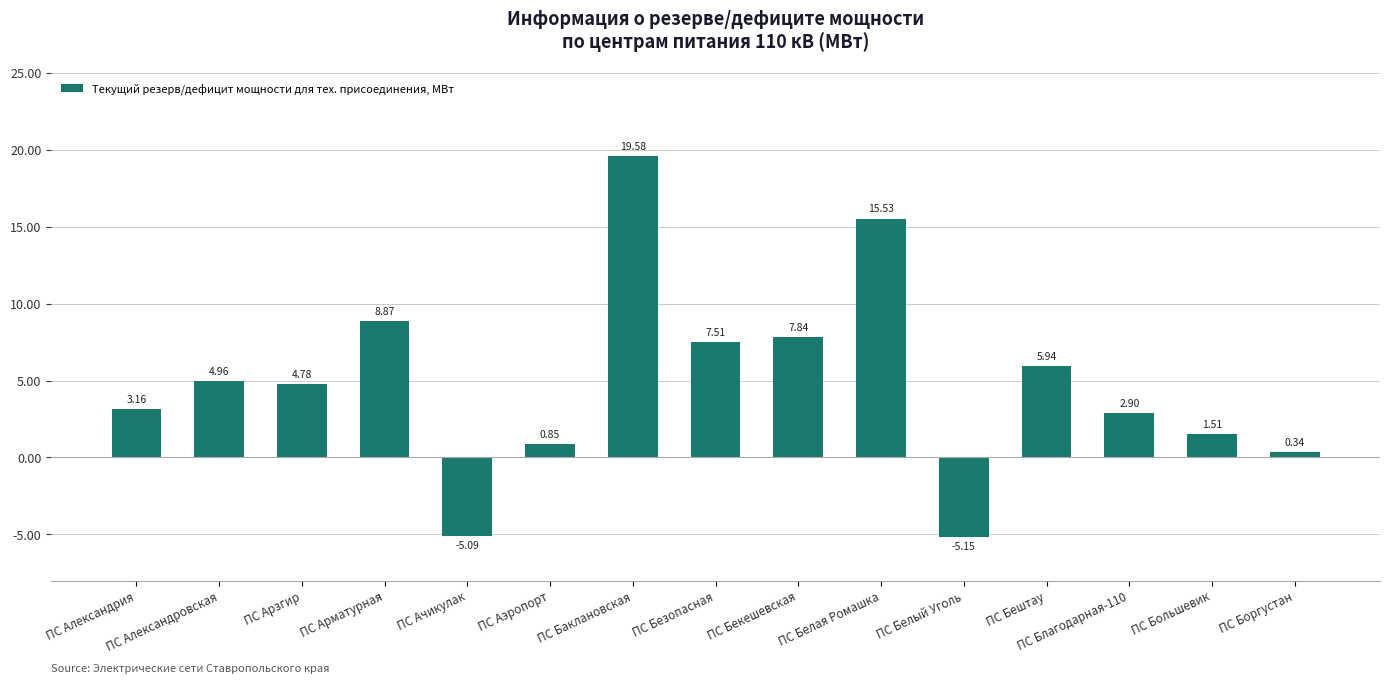

What is the change in value from ПС Аэропорт to ПС Белая Ромашка?

+14.7